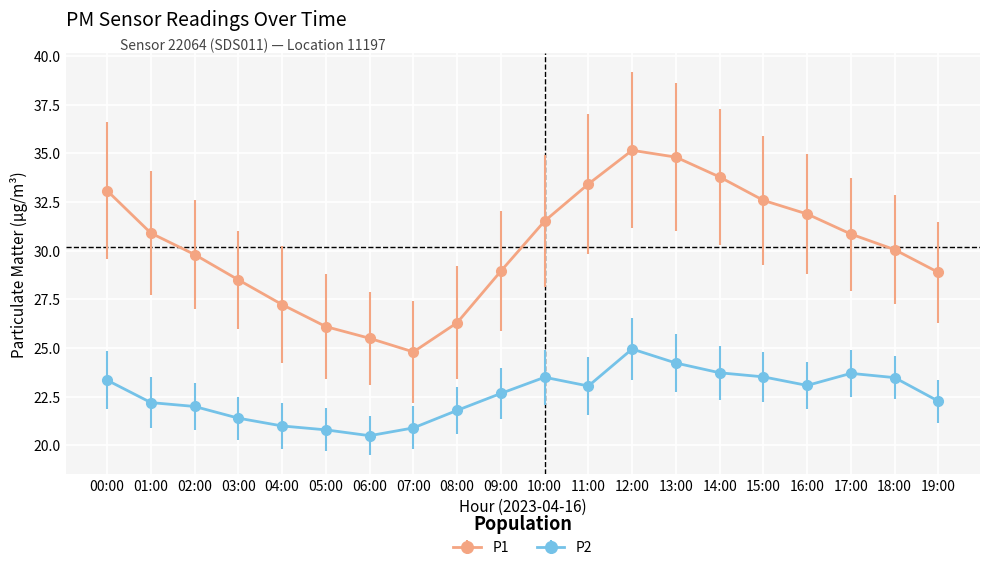

True or false: P2 and P1 intersect in this chart.

False